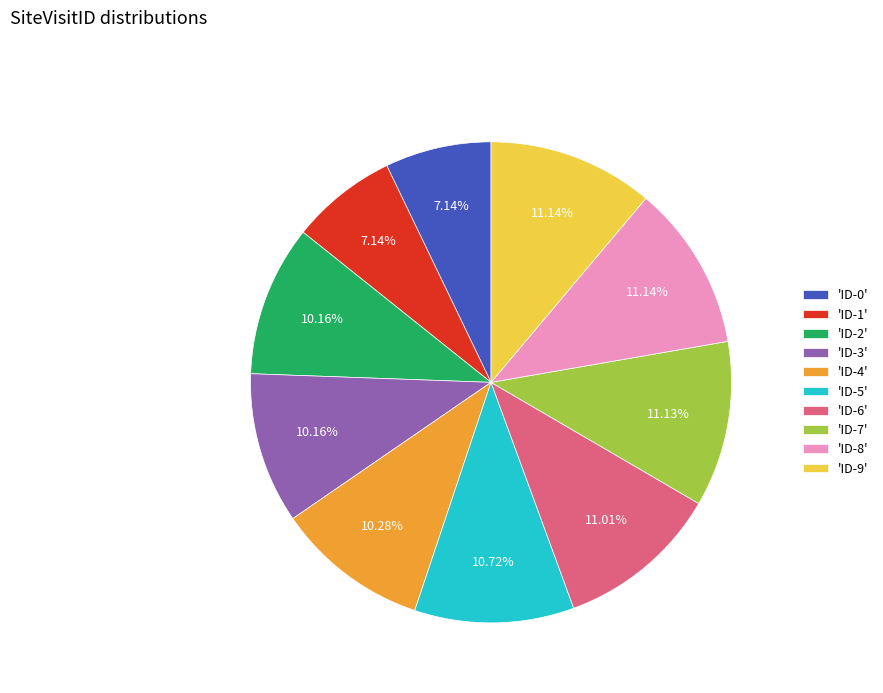

To the nearest percent, what is the difference between the largest and smallest slice percentages?

4%